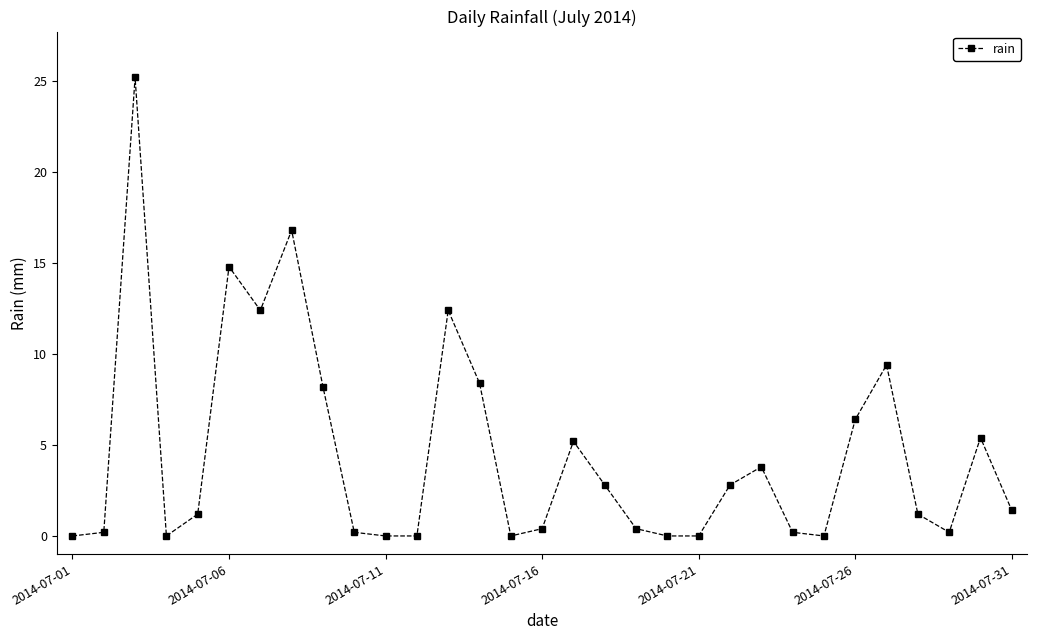

What is the maximum value shown in the chart?

25.2